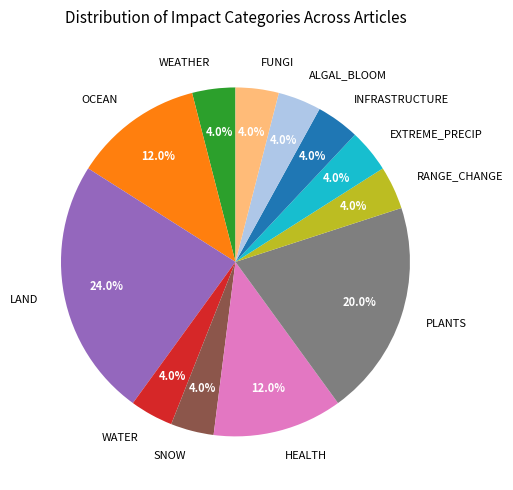

To the nearest percent, what is the combined percentage of WATER and PLANTS?

24%